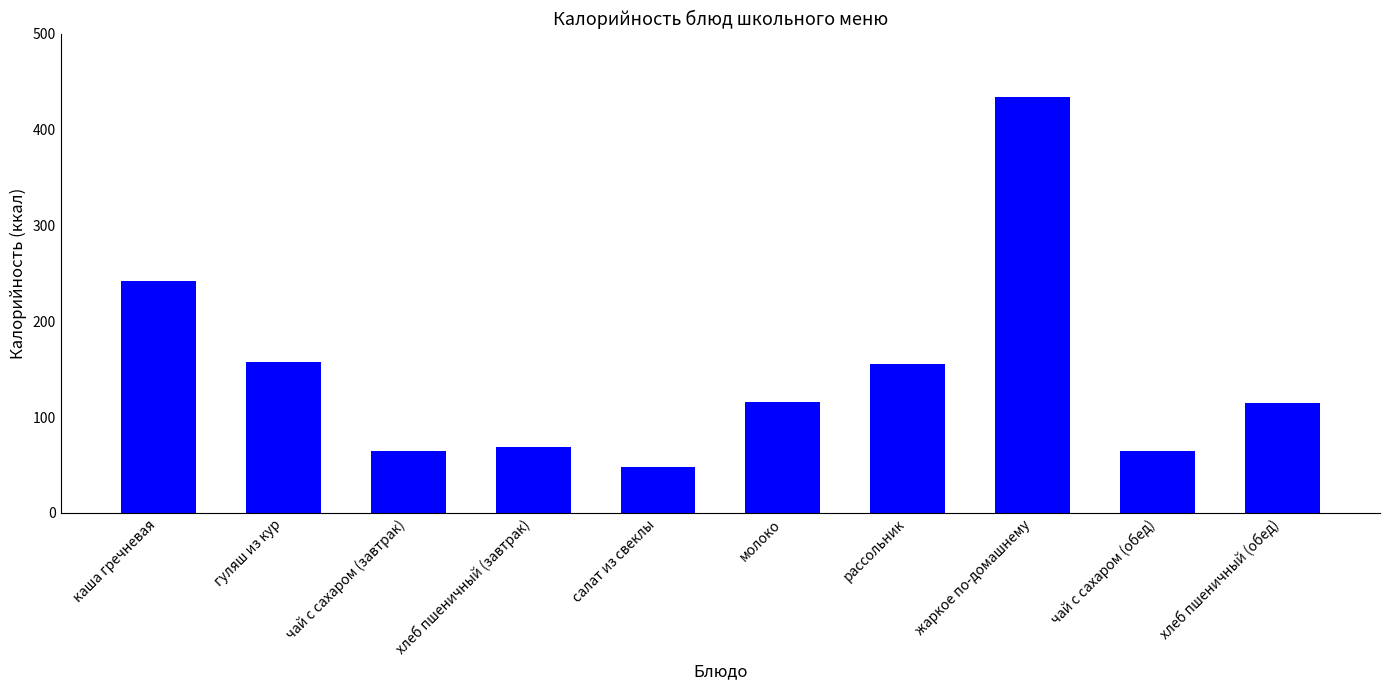

How many bars are there in total?

10